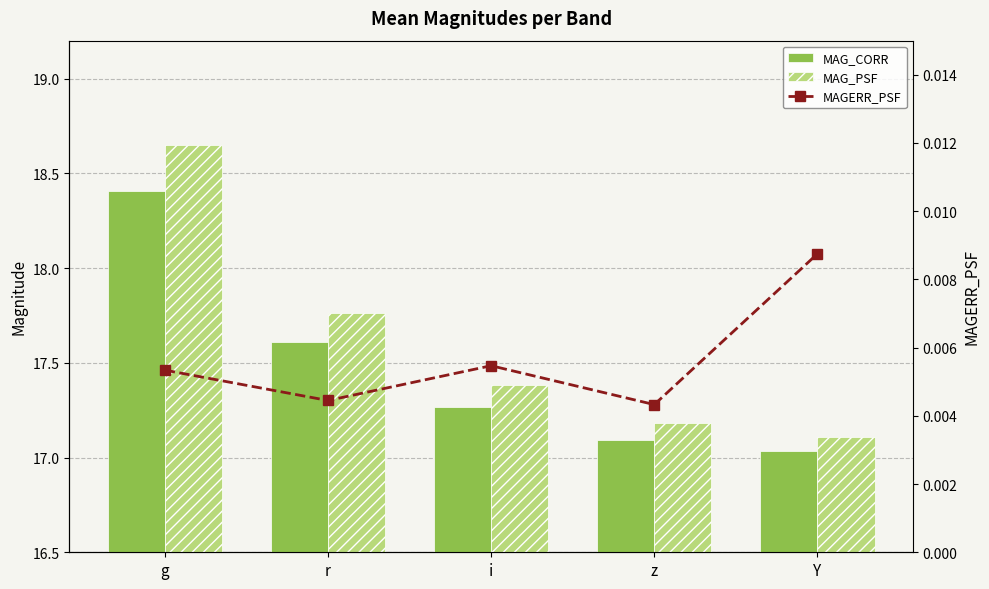

What are all the series names shown in the legend?

MAG_CORR, MAG_PSF, MAGERR_PSF